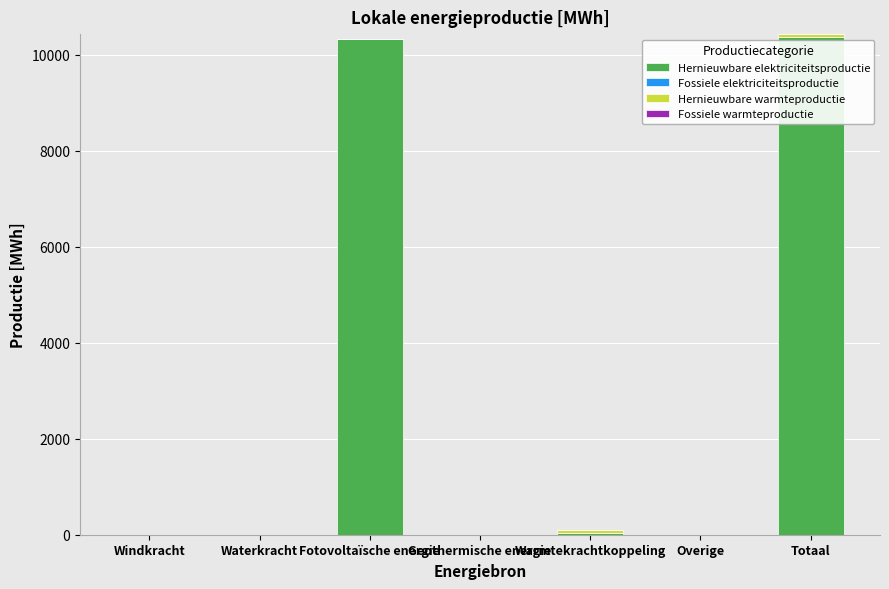

Are the bars grouped side by side (vs. stacked)?

No